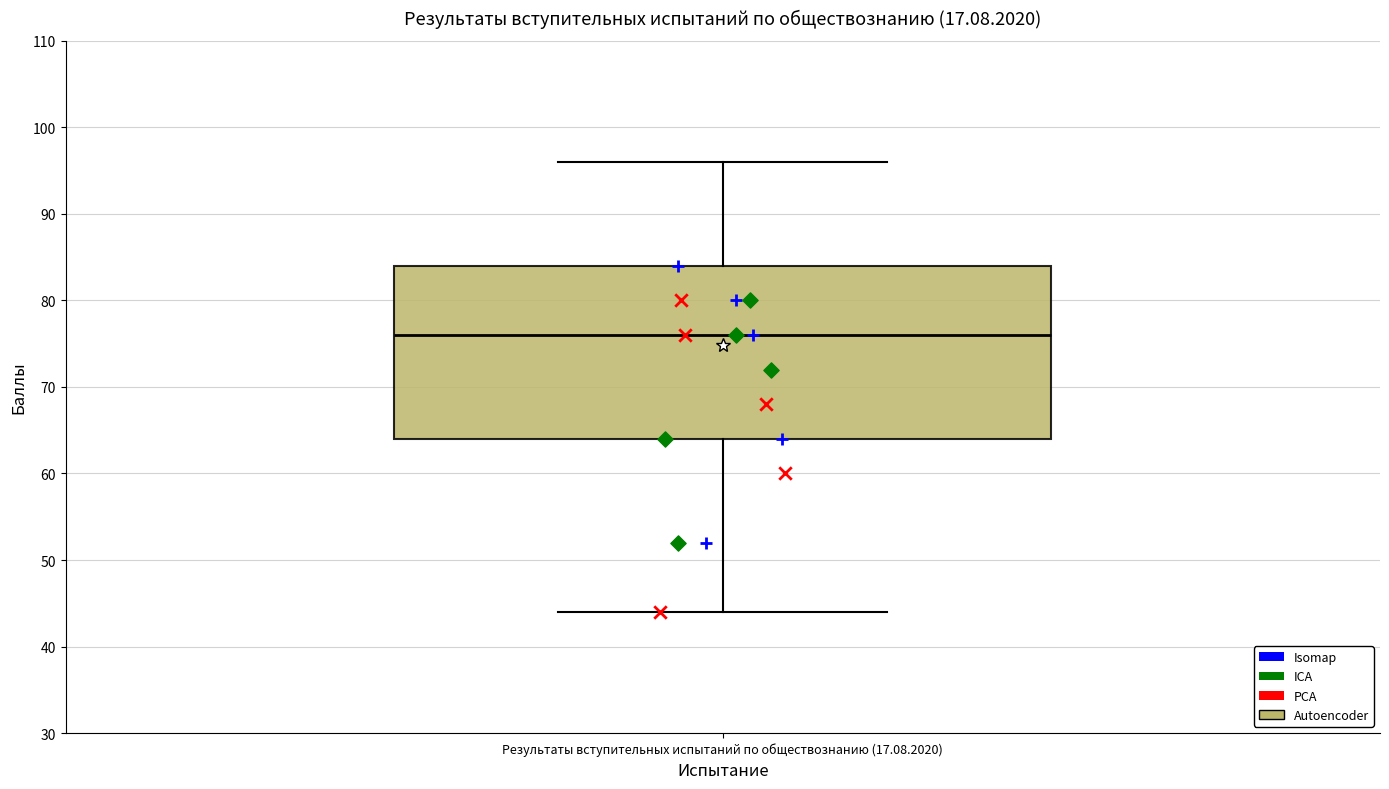

Where does the upper whisker of the box for Результаты вступительных испытаний по обществознанию (17.08.2020) end on the y-axis? The values are not printed on the chart, so give them approximately, as read against the axis.

96